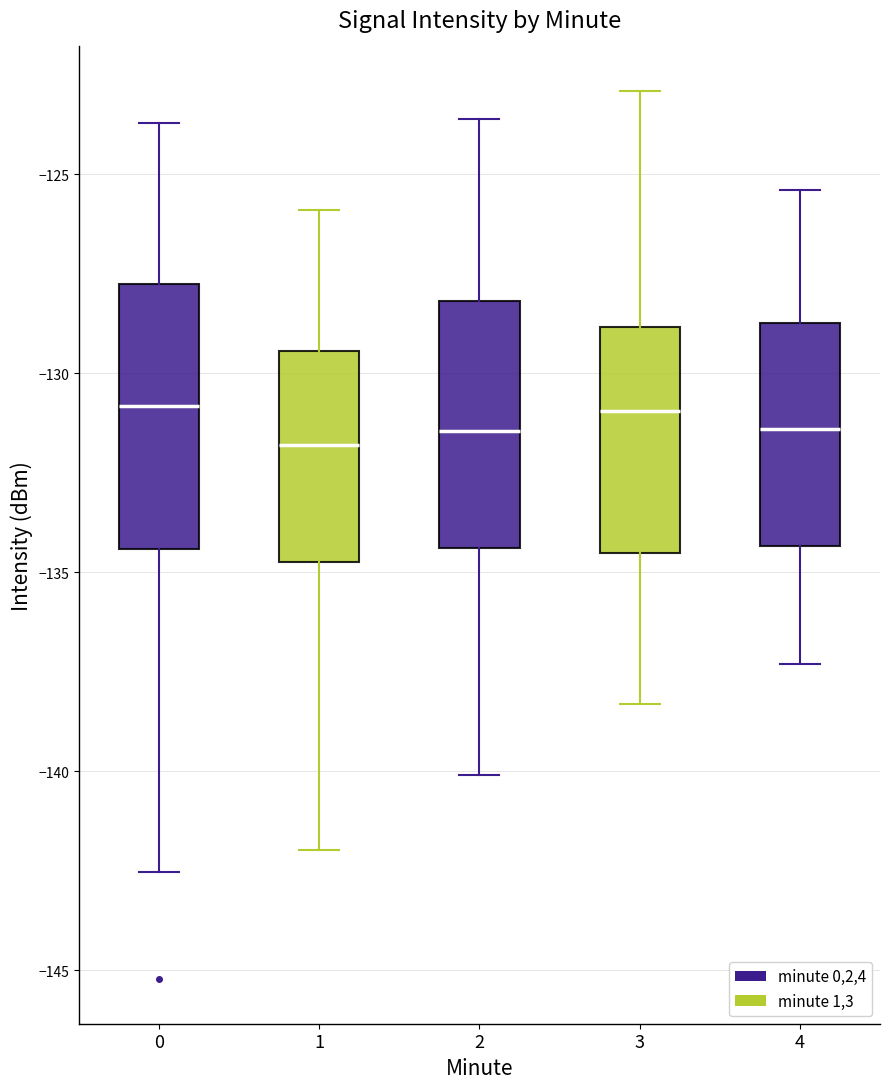

Where does the lower whisker of the box at x = 3 end on the y-axis? The values are not printed on the chart, so give them approximately, as read against the axis.

-138.5